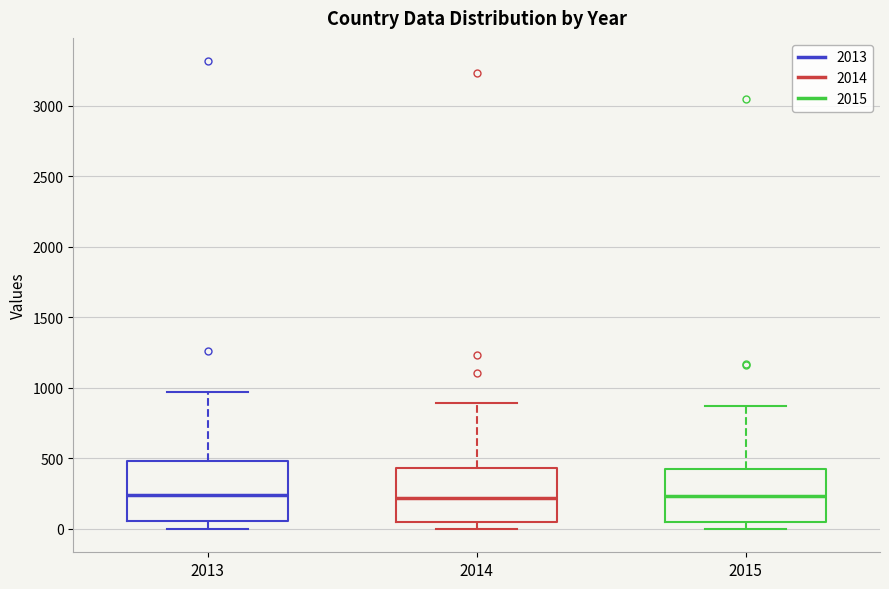

Reading left to right, transcribe this box plot: for each box, give where its median line is, the range the box spans, and where its two whiskers end, as read against the y-axis. The values are not printed on the chart, so give them approximately, as read against the axis.

2013: median 250, box 50 to 500, whiskers 0 to 950
2014: median 200, box 50 to 450, whiskers 0 to 900
2015: median 250, box 50 to 400, whiskers 0 to 850